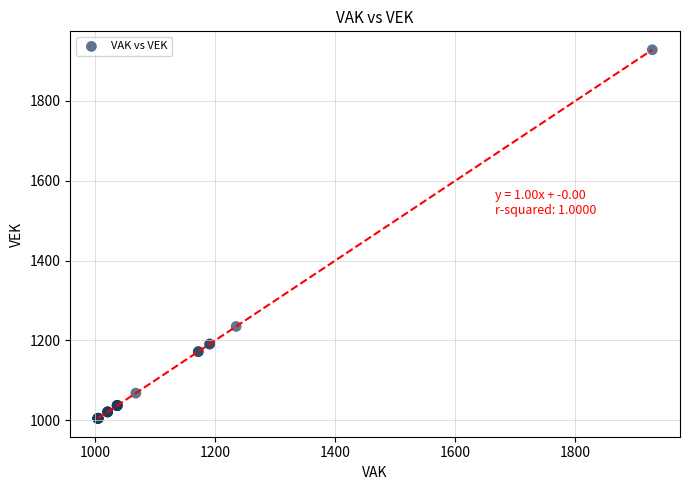

What Y value in the scatter plot is closest to 1466?

1235